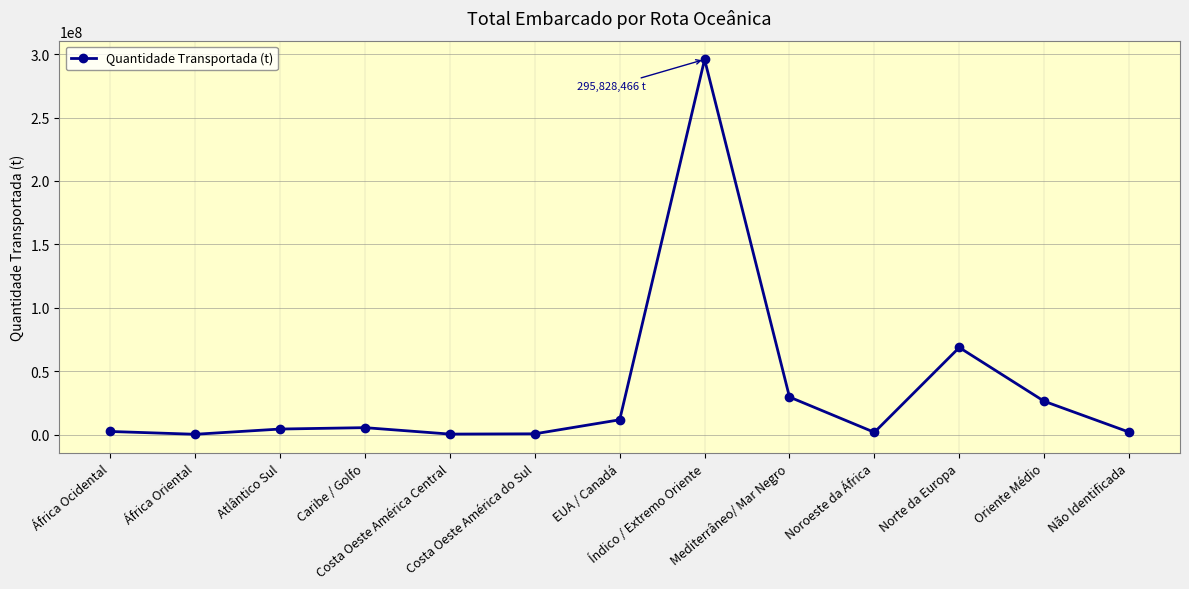

What is the greatest value displayed?

295828466